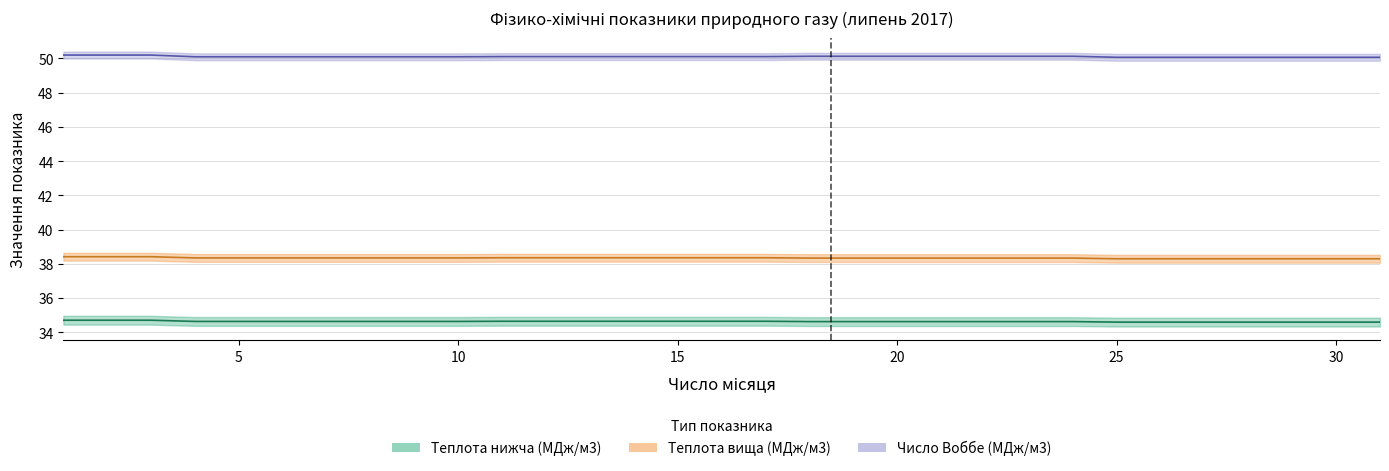

Reading left to right, transcribe all the data shown in this chart.

Теплота згоряння нижча (ккал/м3): 1=34.7	2=34.7	3=34.7	4=34.6	5=34.6	6=34.6	7=34.6	8=34.6	9=34.6	10=34.6	11=34.6	12=34.6	13=34.6	14=34.6	15=34.6	16=34.6	17=34.6	18=34.6	19=34.6	20=34.6	21=34.6	22=34.6	23=34.6	24=34.6	25=34.6	26=34.6	27=34.6	28=34.6	29=34.6	30=34.6	31=34.6
Теплота згоряння нижча (МДж/м3): 1=38.4	2=38.4	3=38.4	4=38.3	5=38.3	6=38.3	7=38.3	8=38.3	9=38.3	10=38.3	11=38.4	12=38.4	13=38.4	14=38.4	15=38.4	16=38.4	17=38.4	18=38.3	19=38.3	20=38.3	21=38.3	22=38.3	23=38.3	24=38.3	25=38.3	26=38.3	27=38.3	28=38.3	29=38.3	30=38.3	31=38.3
Число Воббе (ккал/м3): 1=50.2	2=50.2	3=50.2	4=50.1	5=50.1	6=50.1	7=50.1	8=50.1	9=50.1	10=50.1	11=50.1	12=50.1	13=50.1	14=50.1	15=50.1	16=50.1	17=50.1	18=50.1	19=50.1	20=50.1	21=50.1	22=50.1	23=50.1	24=50.1	25=50.1	26=50.1	27=50.1	28=50.1	29=50.1	30=50.1	31=50.1